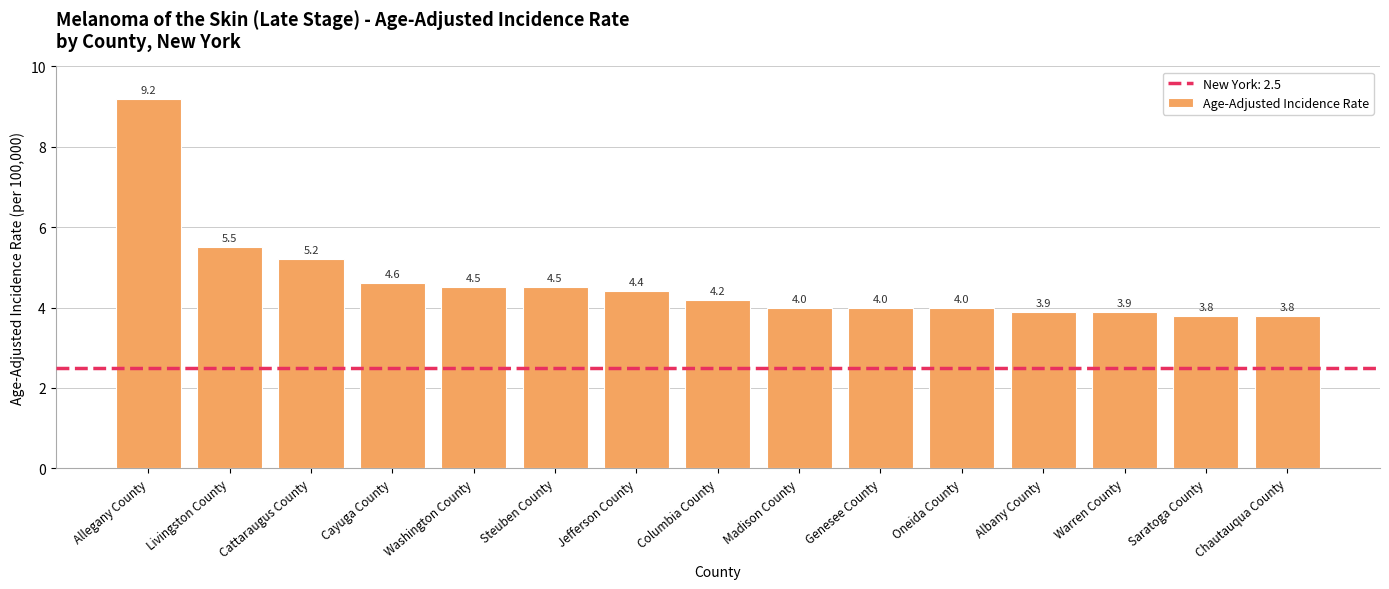

Does the chart contain any negative values?

No